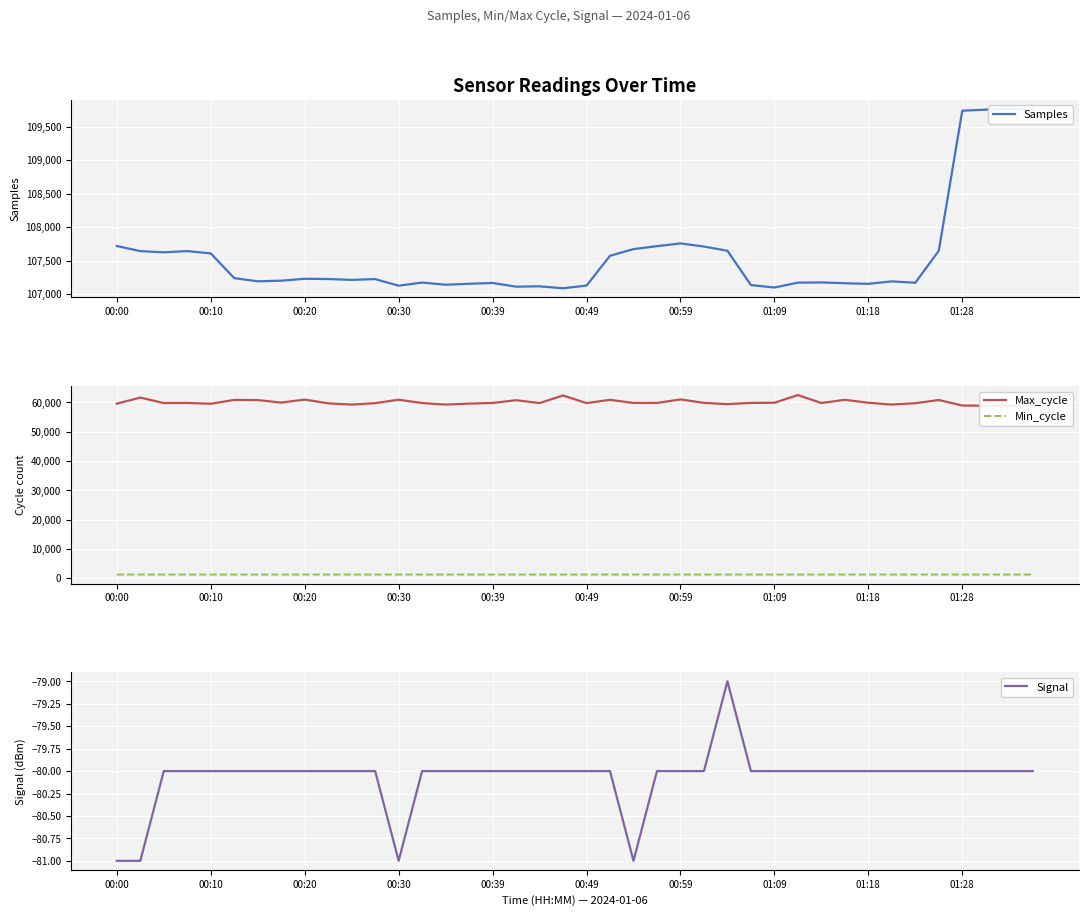

True or false: Samples and Min_cycle cross at least once.

False